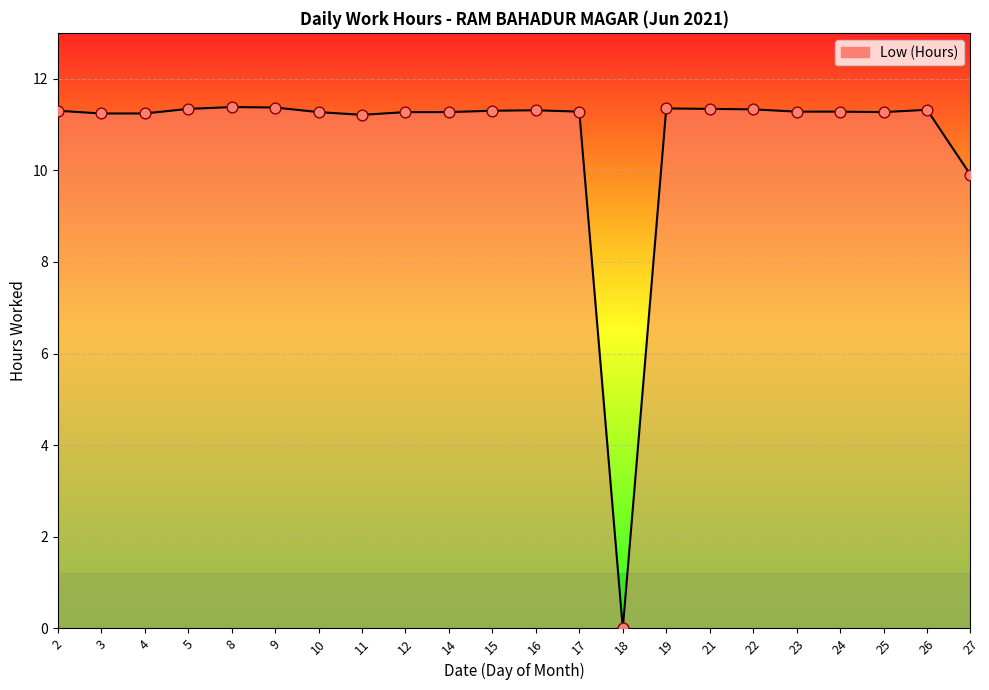

At which category does the chart reach its minimum across all series?

18